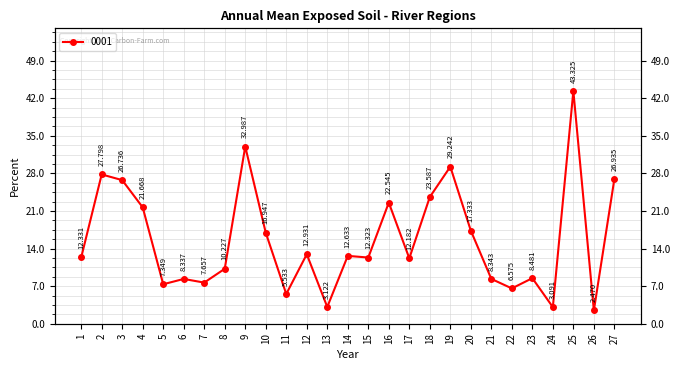

Where does the data first go above 12?

1